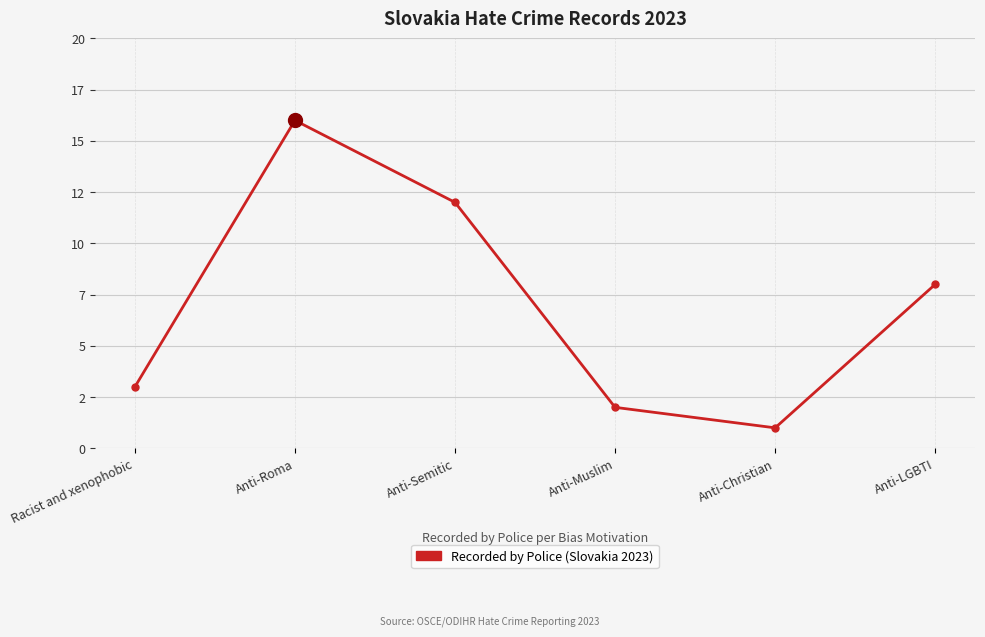

Reading left to right, transcribe all the data shown in this chart.

Racist and xenophobic=3	Anti-Roma=16	Anti-Semitic=12	Anti-Muslim=2	Anti-Christian=1	Anti-LGBTI=8